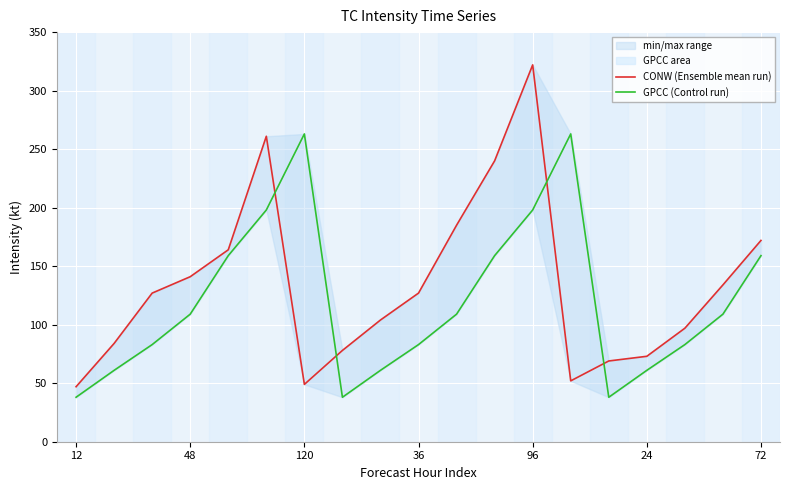

What is the average value of the GPCC (Control run) series?

120